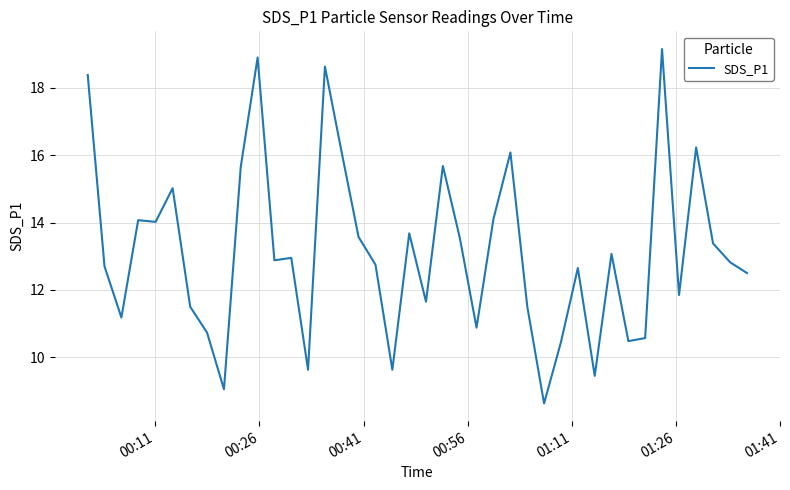

What is the minimum value shown in the chart?

8.6